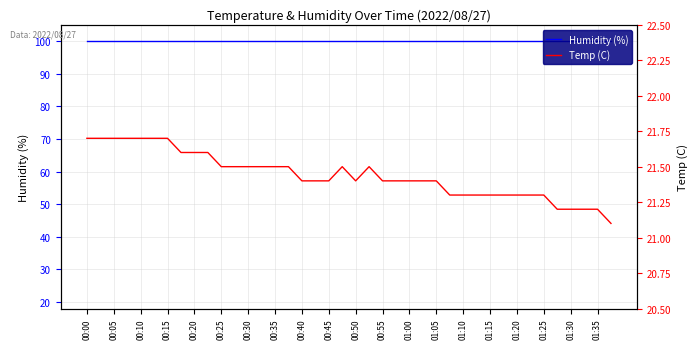

True or false: Temp (C) and Humidity (%) intersect in this chart.

False